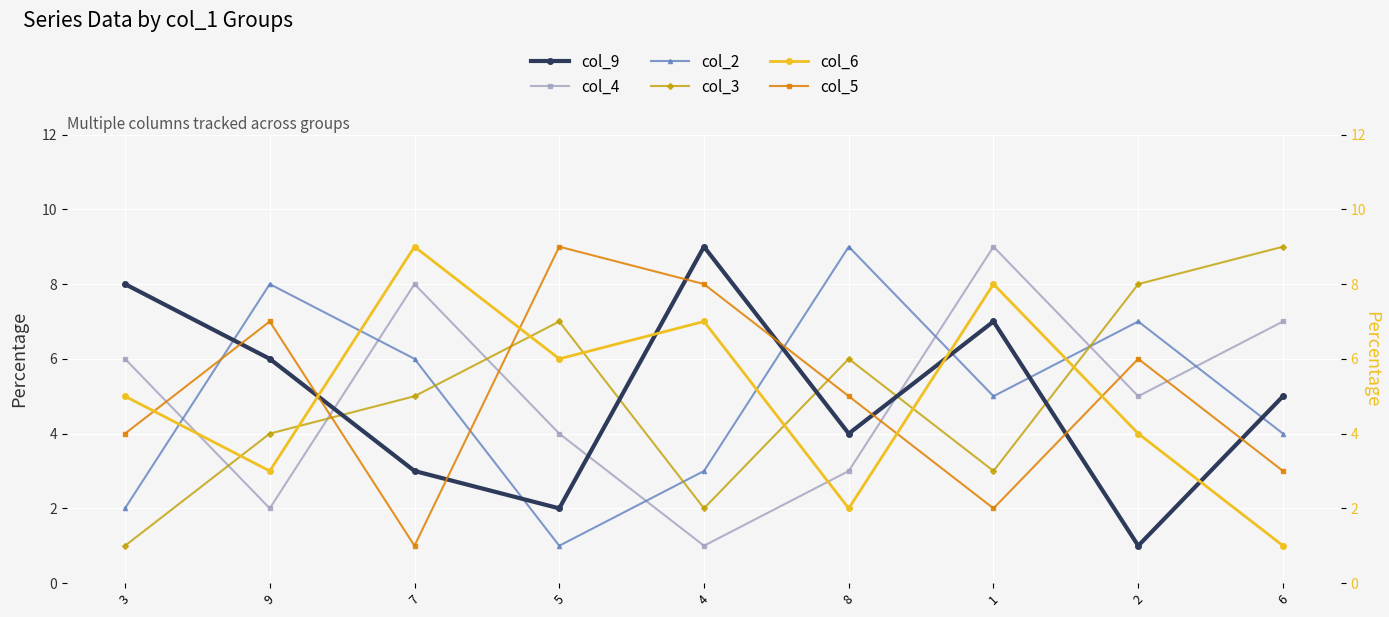

Is it true that col_4 equals 3 at 8?

True